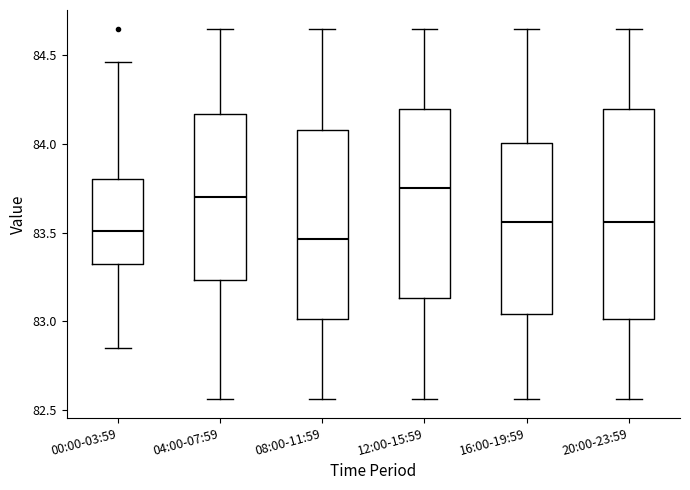

Where is the upper edge of the box for 04:00-07:59 on the y-axis? The values are not printed on the chart, so give them approximately, as read against the axis.

84.15